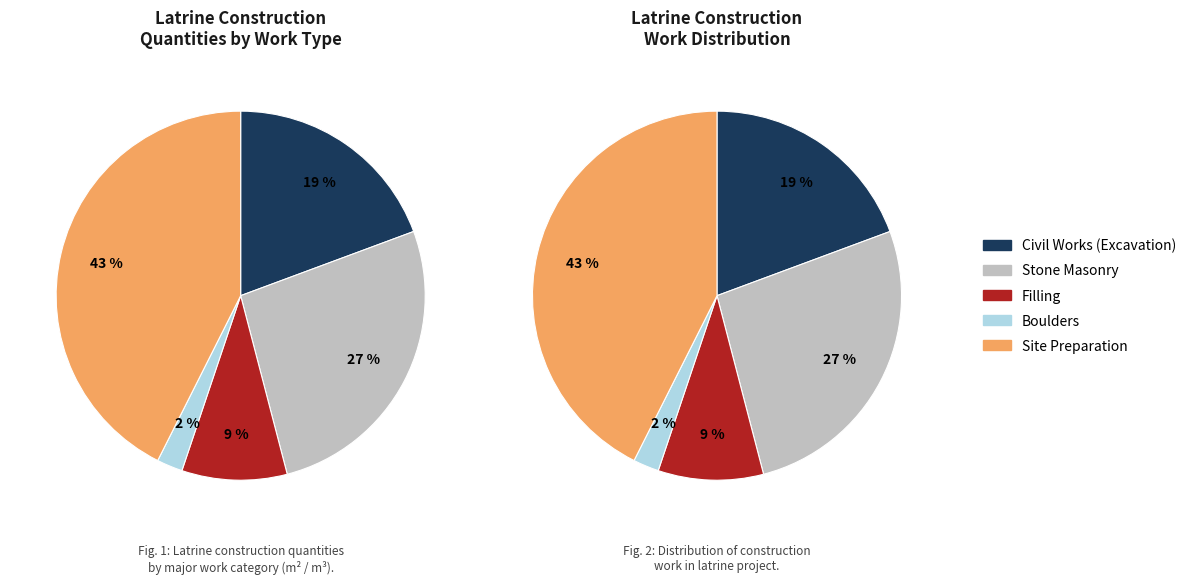

What is the largest slice in the pie chart?

Site Preparation